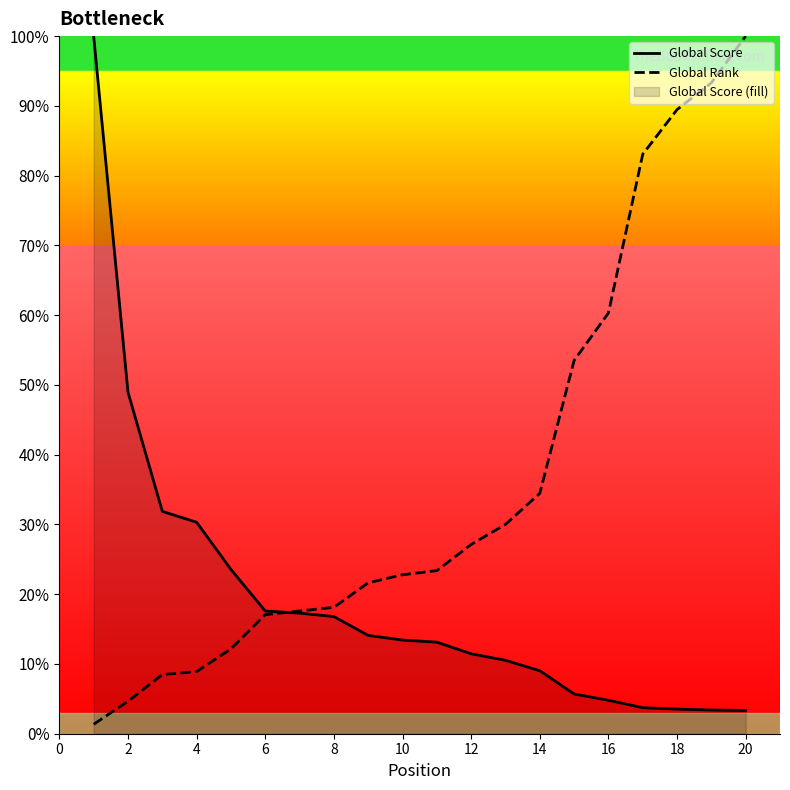

What are all the series names shown in the legend?

Global Score, Global Rank